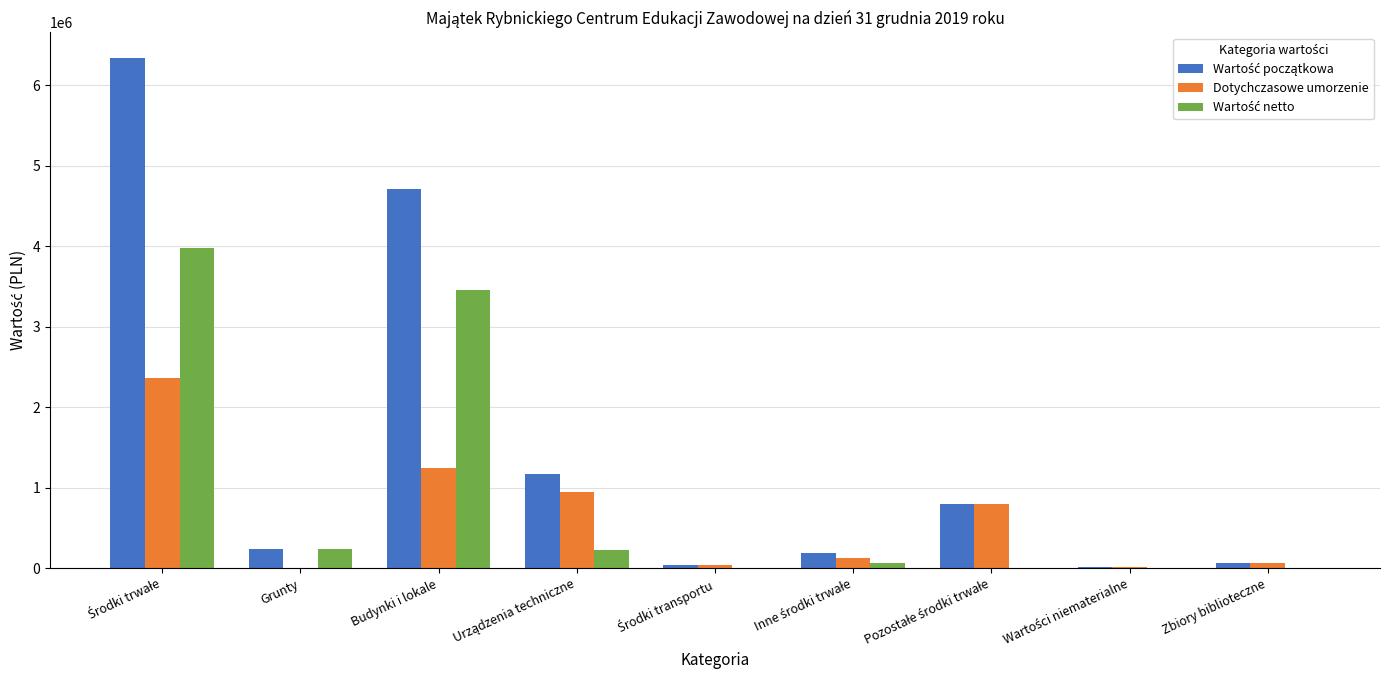

What is the sum of all Dotychczasowe umorzenie values?

5582029.0